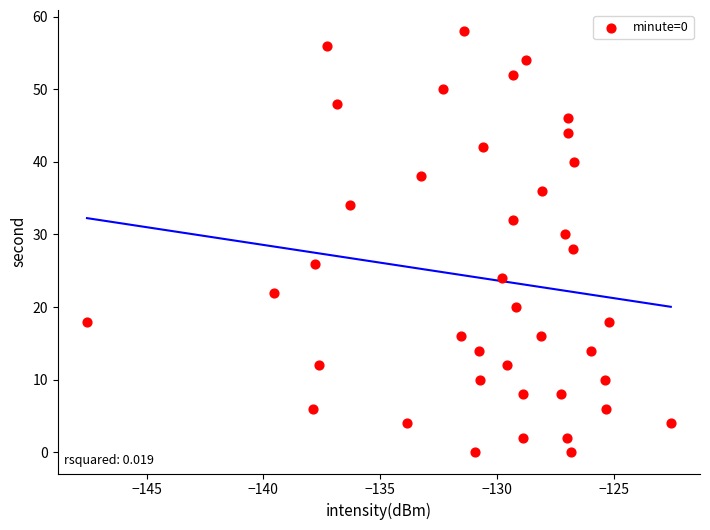

What is the range of Y values (max minus min)?

58